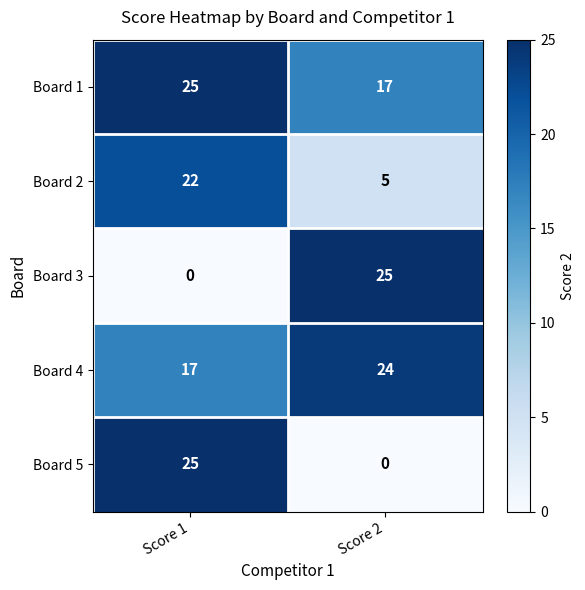

What is the difference between the maximum and minimum values in the Board 3 series?

25